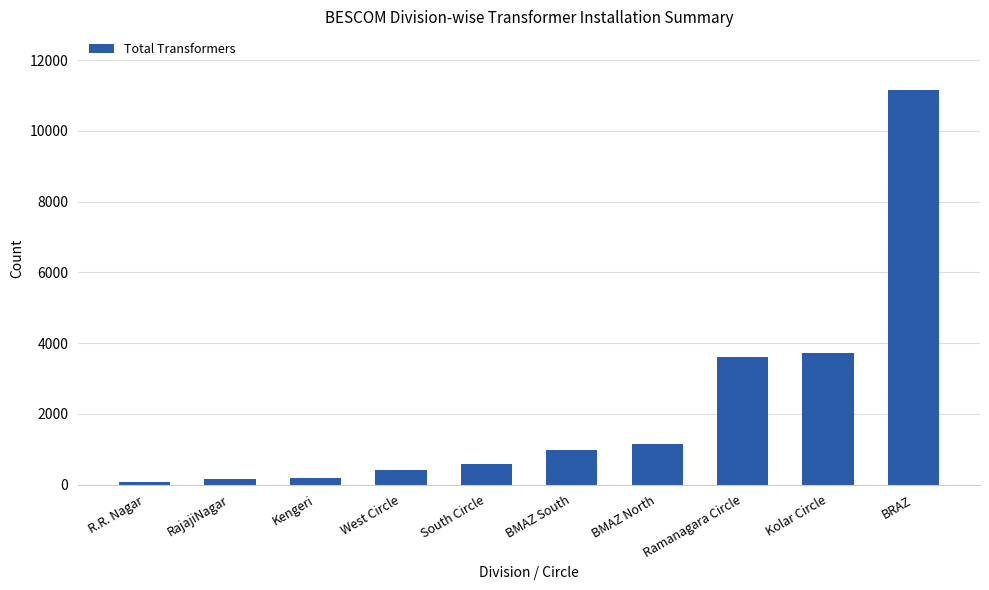

How many bars are there in total?

10